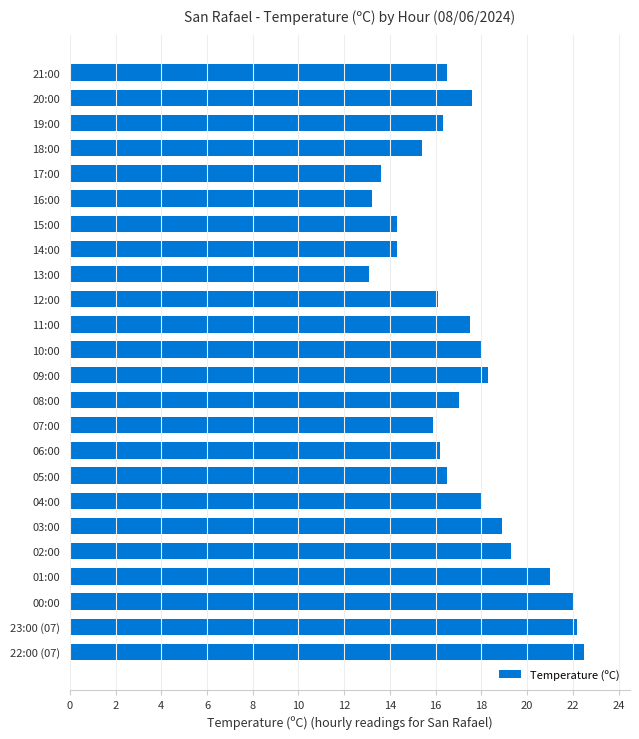

Reading top to bottom, transcribe all the data shown in this chart.

16.5	17.6	16.3	15.4	13.6	13.2	14.3	14.3	13.1	16.1	17.5	18.0	18.3	17.0	15.9	16.2	16.5	18.0	18.9	19.3	21.0	22.0	22.2	22.5